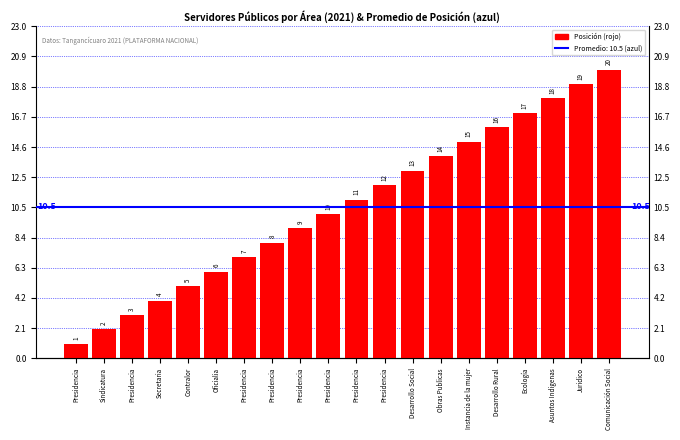

Reading right to left, extract all data points from this chart.

20	19	18	17	16	15	14	13	12	11	10	9	8	7	6	5	4	3	2	1